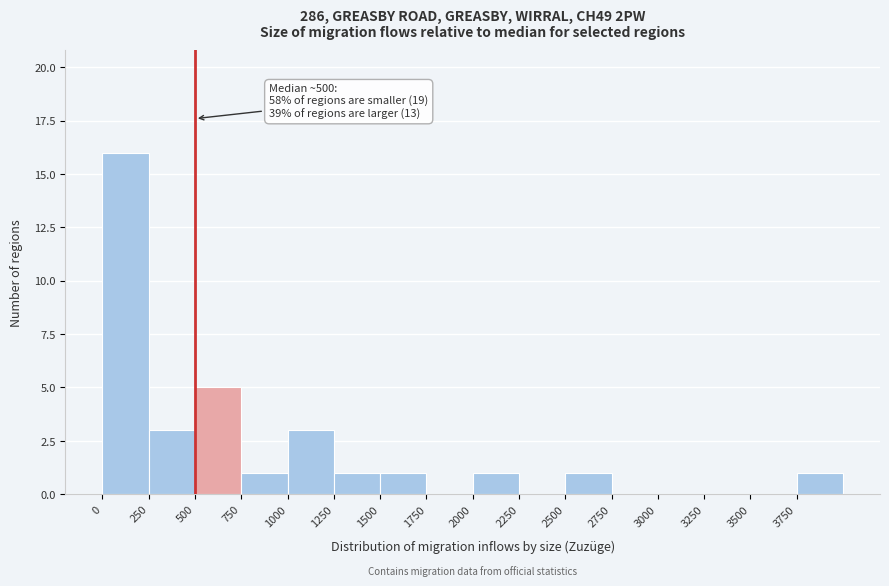

Which range on the x-axis has the tallest bar?

0 to 250